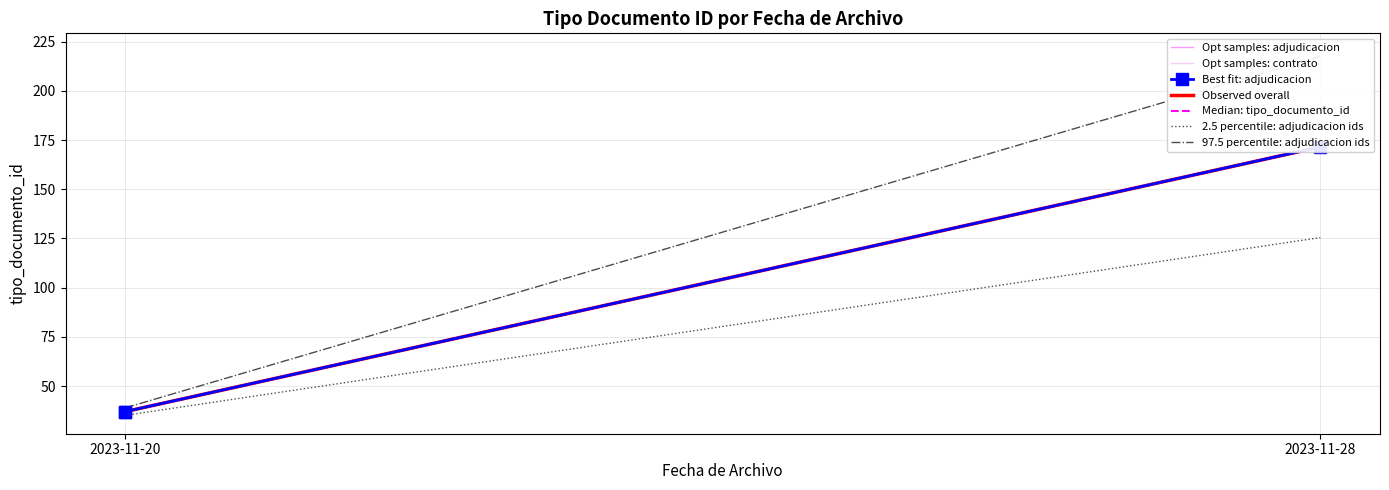

Which series has the largest range (max minus min)?

97.5 percentile: adjudicacion ids